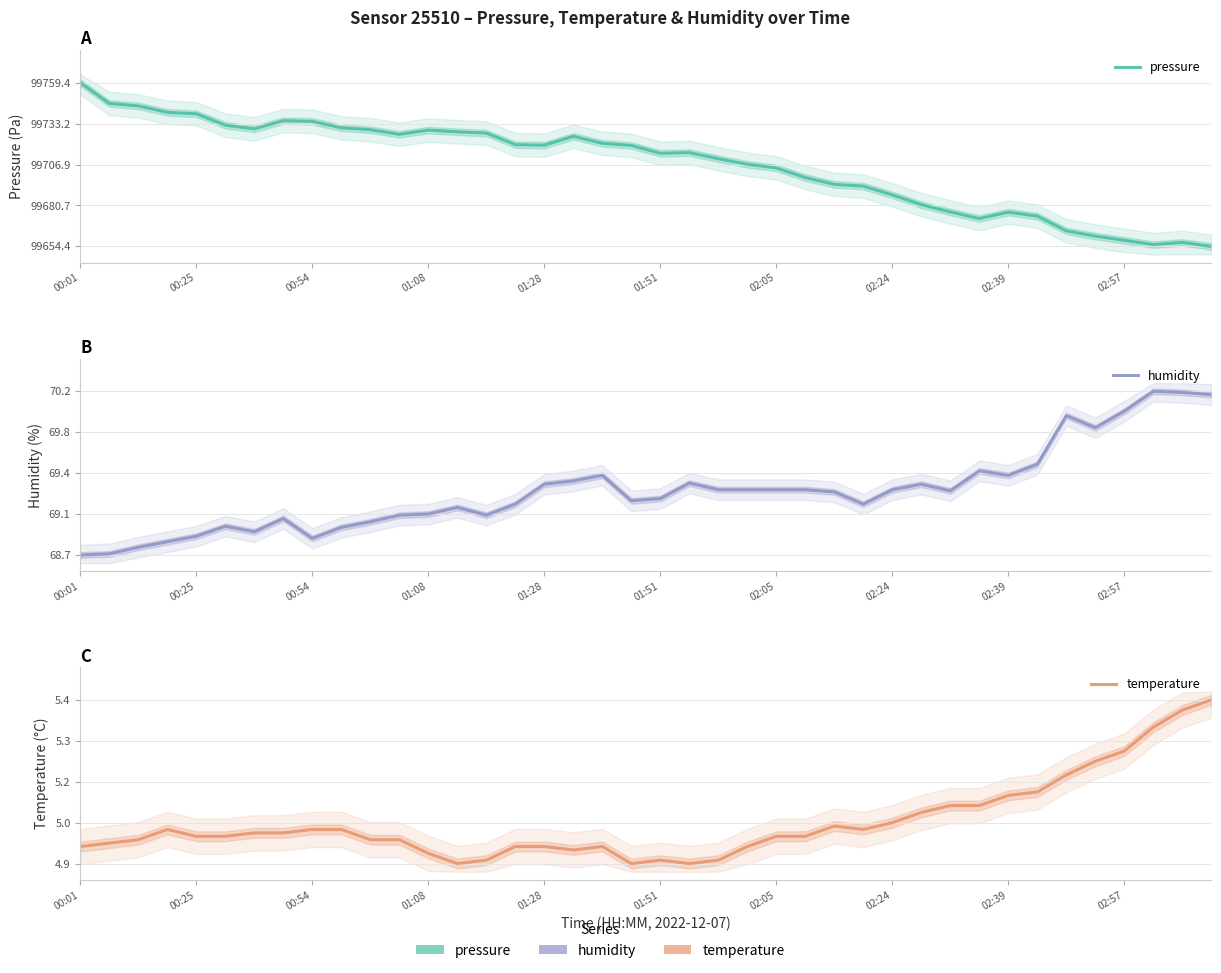

At how many categories does at least one series exceed 0?

40